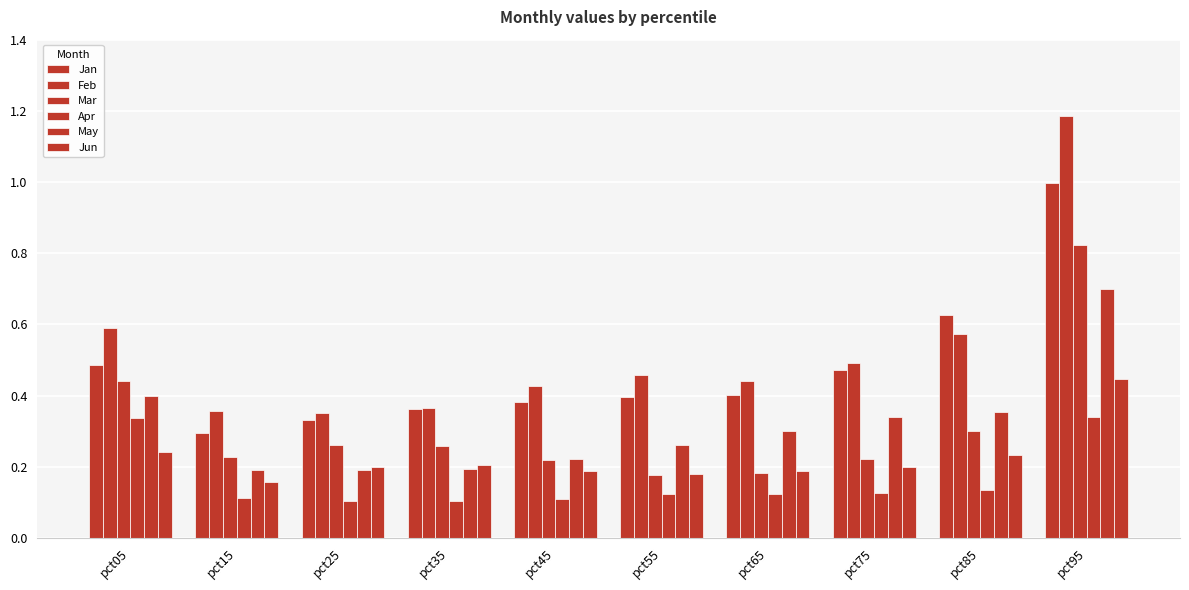

How many bars are there in total?

60